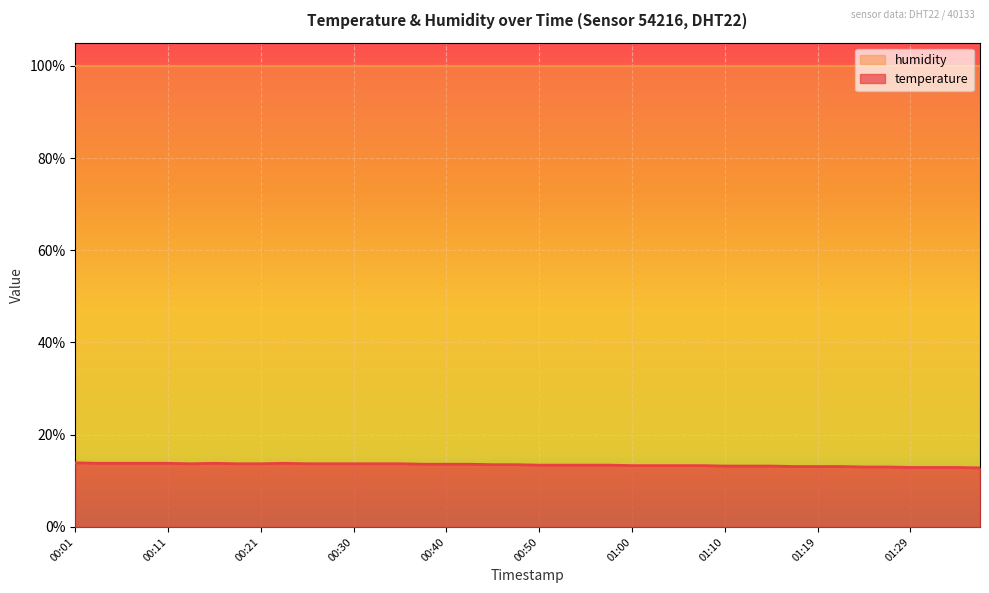

Between 01:37 and 00:30, which is larger?

00:30